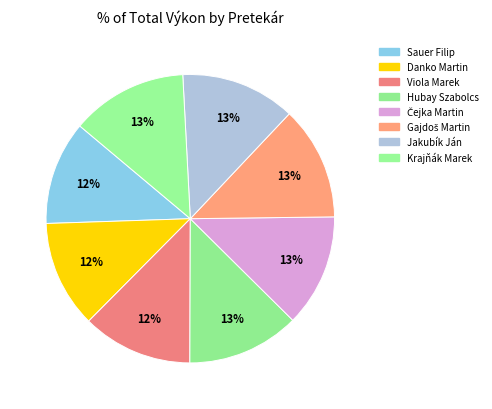

True or false: Sauer Filip accounts for 12% of the total.

True